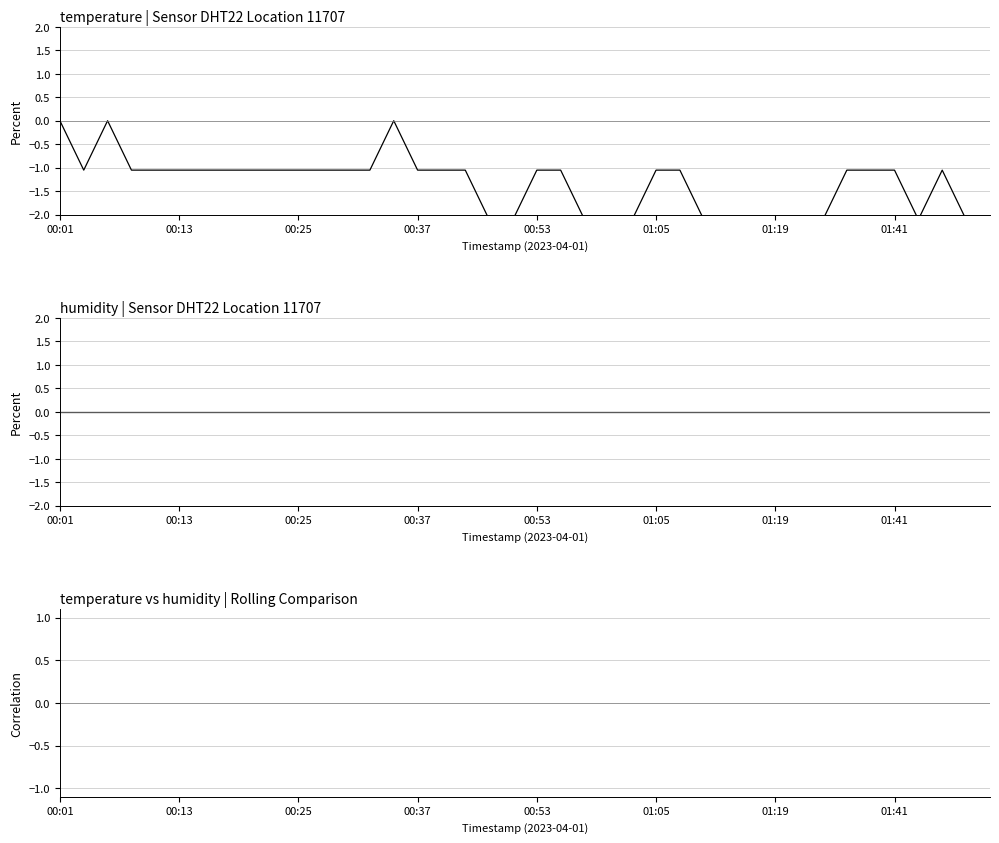

True or false: rolling correlation and temperature cross at least once.

False